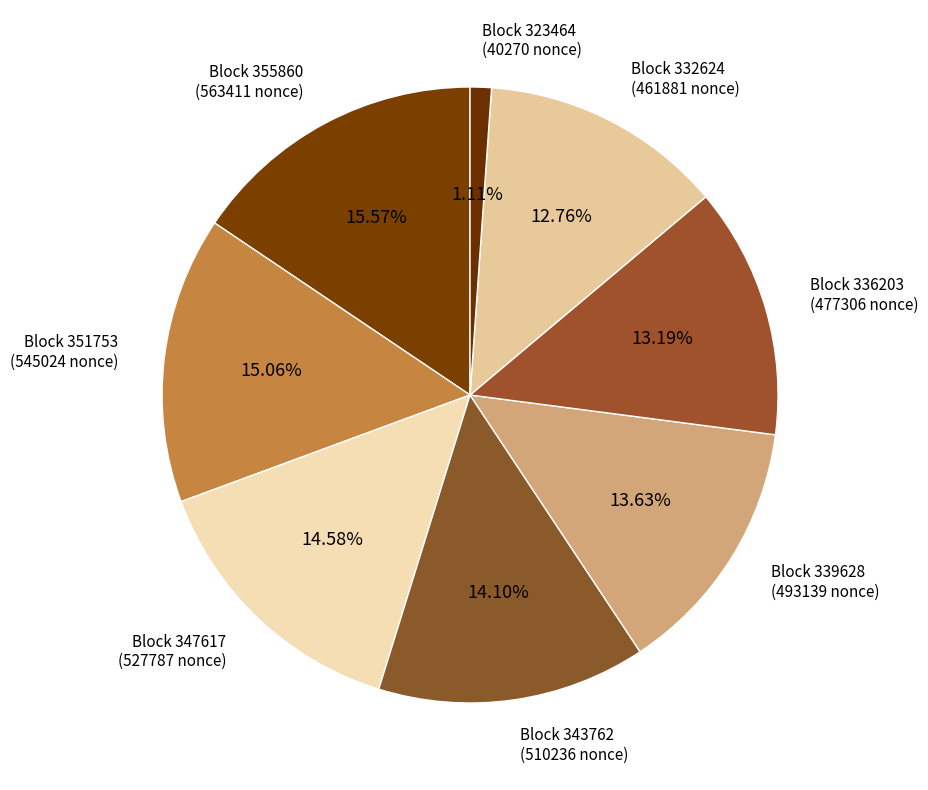

What is the ratio of the value at Block 336203 to the value at Block 343762?

0.9